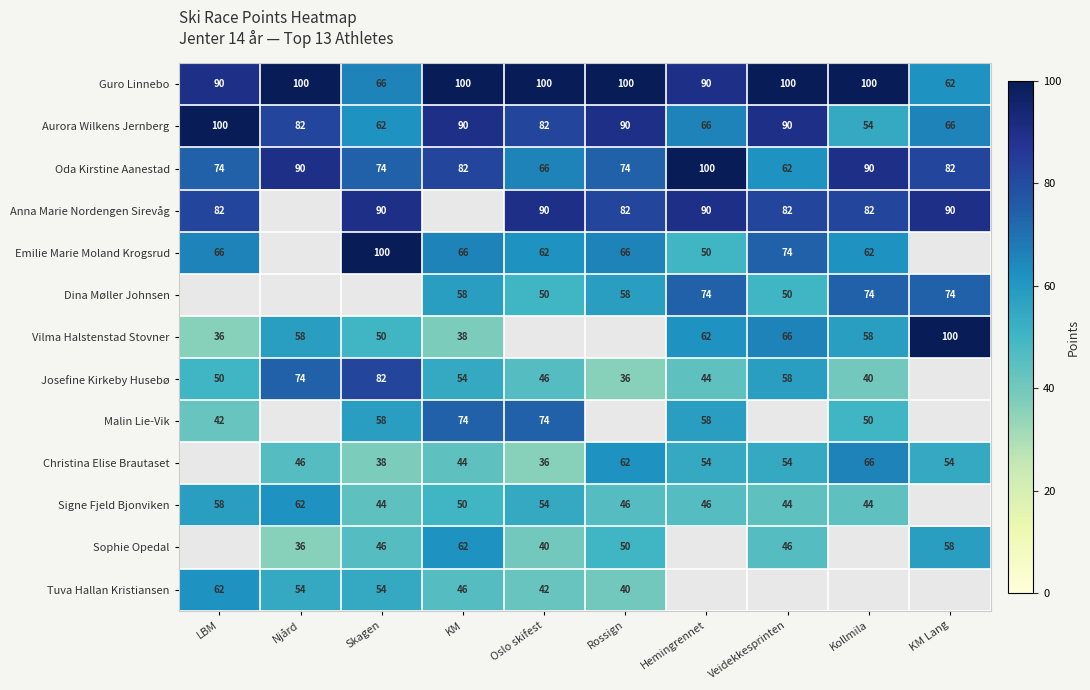

At which category does the chart reach its peak across all series?

Njård